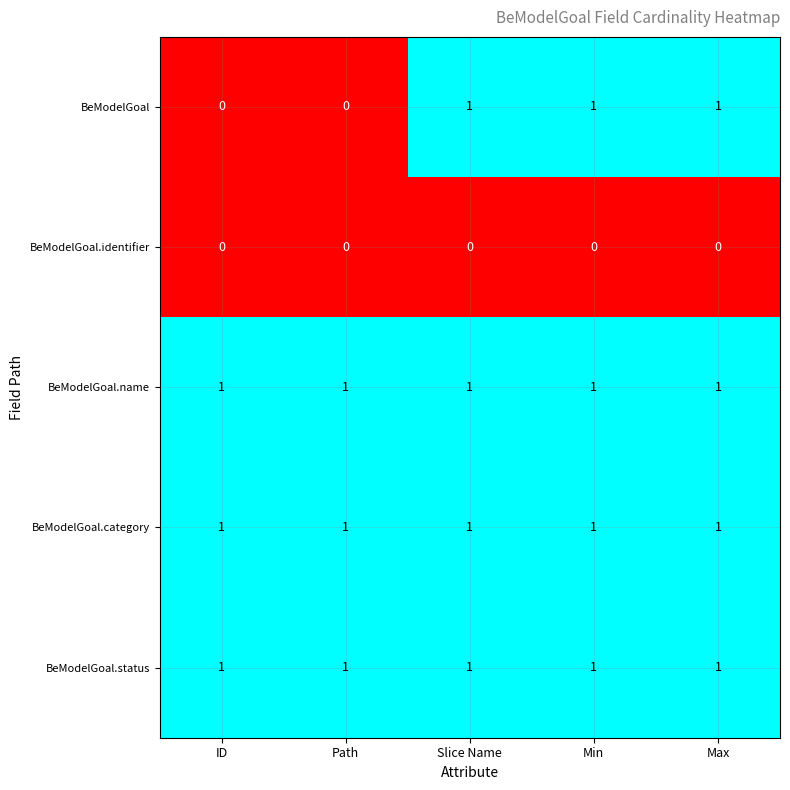

Reading right to left, transcribe all the data shown in this chart.

BeModelGoal: Max=1	Min=1	Slice Name=1	Path=0	ID=0
BeModelGoal.identifier: Max=0	Min=0	Slice Name=0	Path=0	ID=0
BeModelGoal.name: Max=1	Min=1	Slice Name=1	Path=1	ID=1
BeModelGoal.category: Max=1	Min=1	Slice Name=1	Path=1	ID=1
BeModelGoal.status: Max=1	Min=1	Slice Name=1	Path=1	ID=1